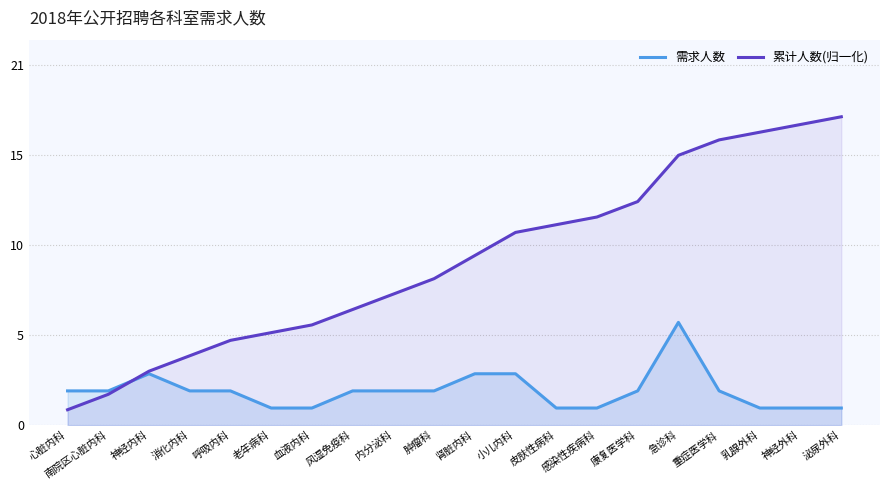

True or false: 累计人数(归一化) has more than 2 points higher than both neighbors.

False